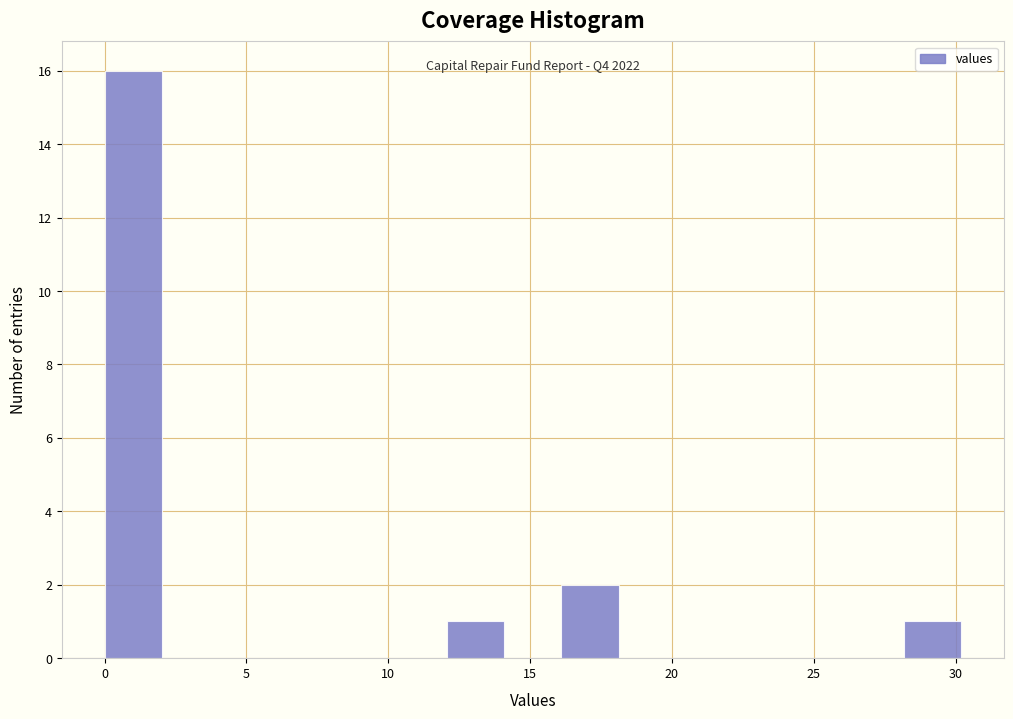

Which range on the x-axis has the tallest bar?

0 to 2